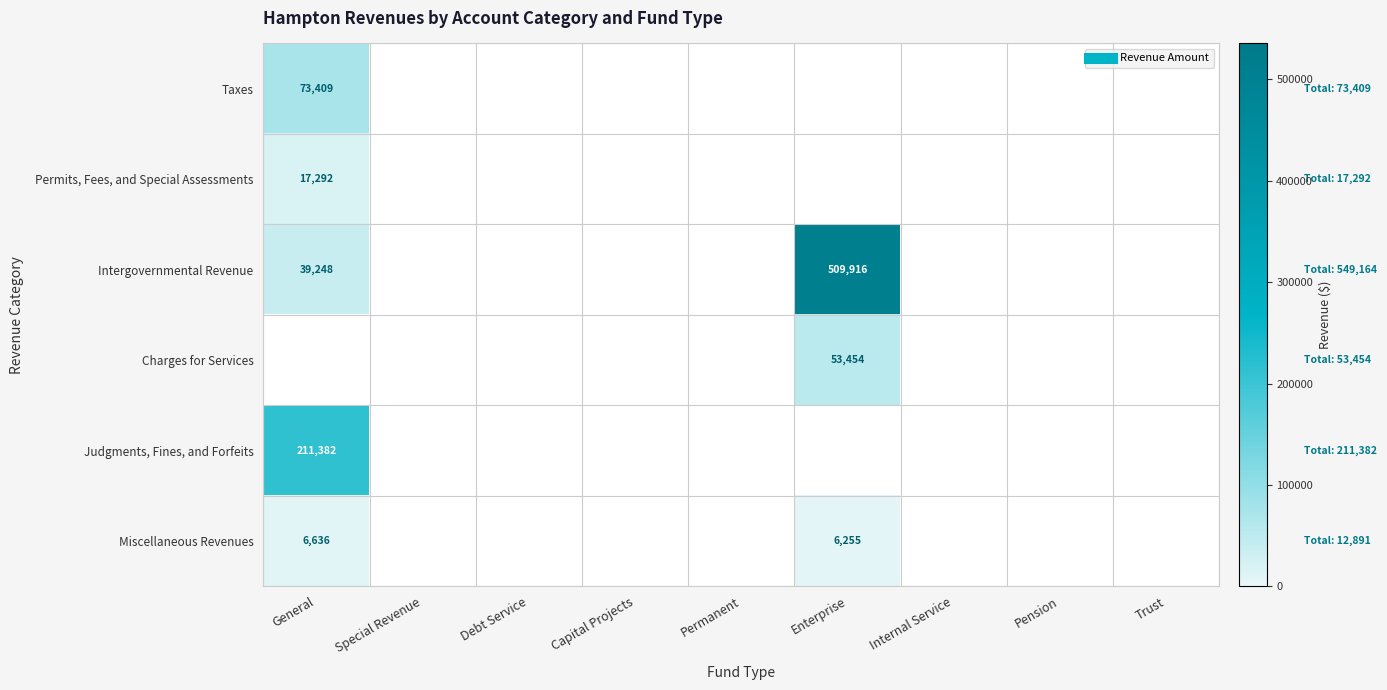

How many positive values does the Charges for Services series have?

1